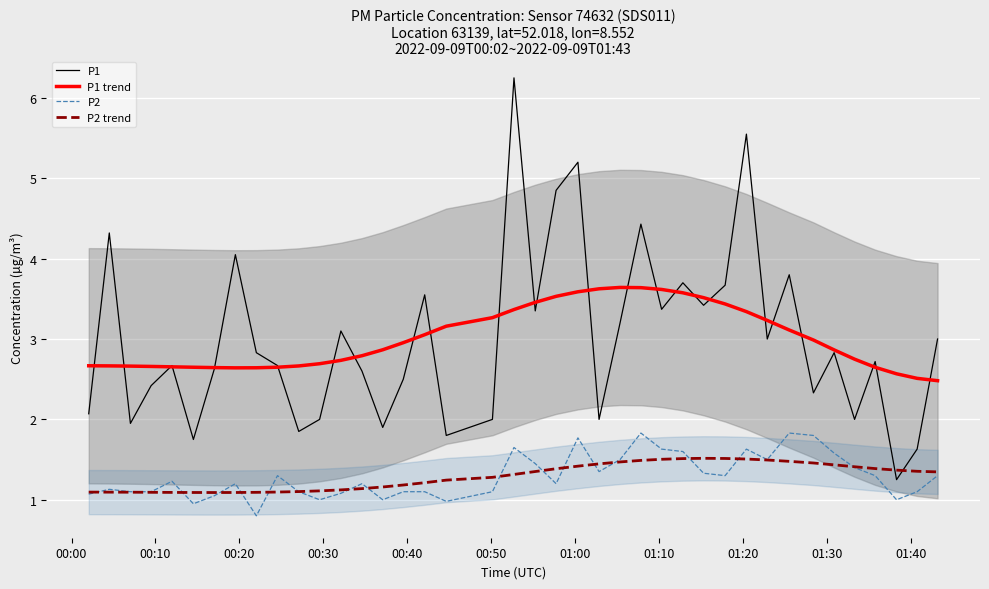

Which series has the widest spread of values?

P1